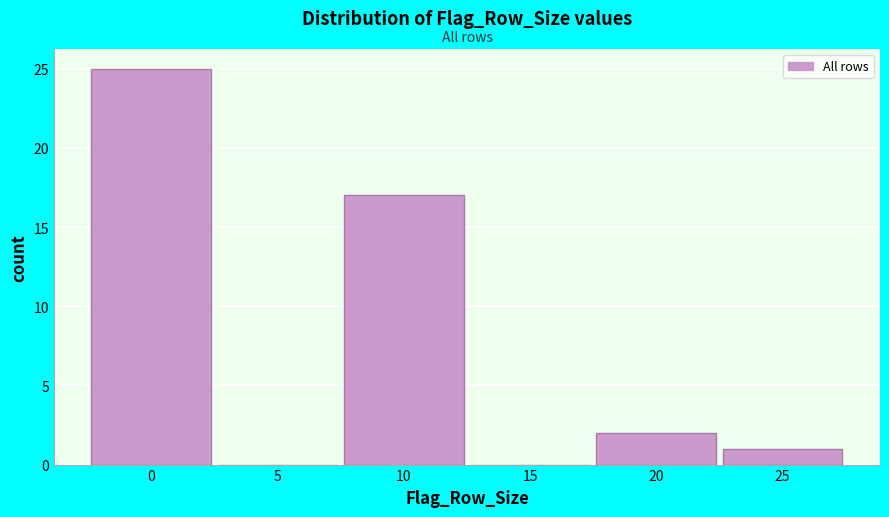

Reading left to right, what are all the values shown in this chart?

0=25	5=0	10=17	15=0	20=2	25=1